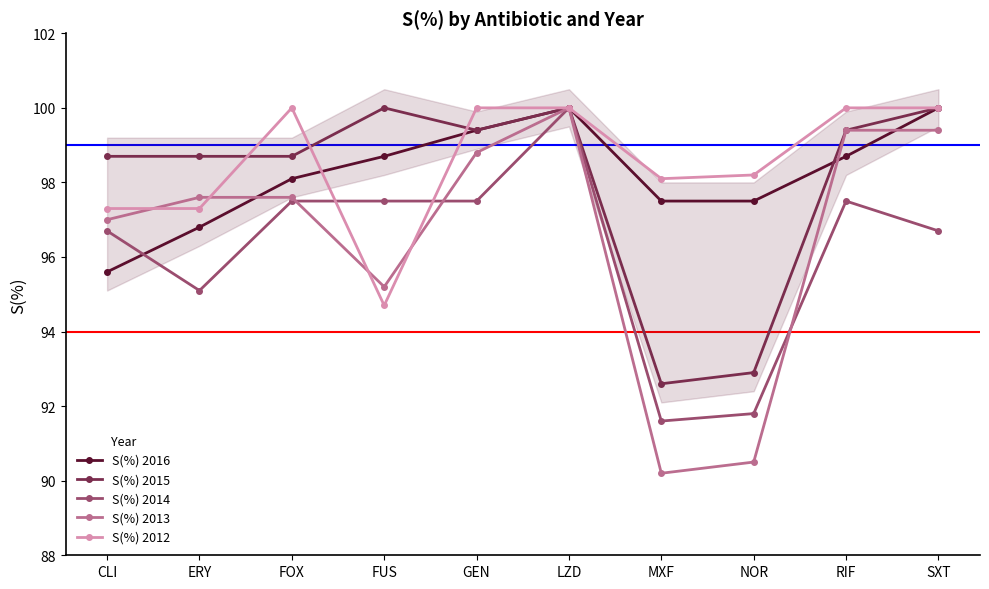

Which series changed the most between FUS and MXF?

S(%) 2015